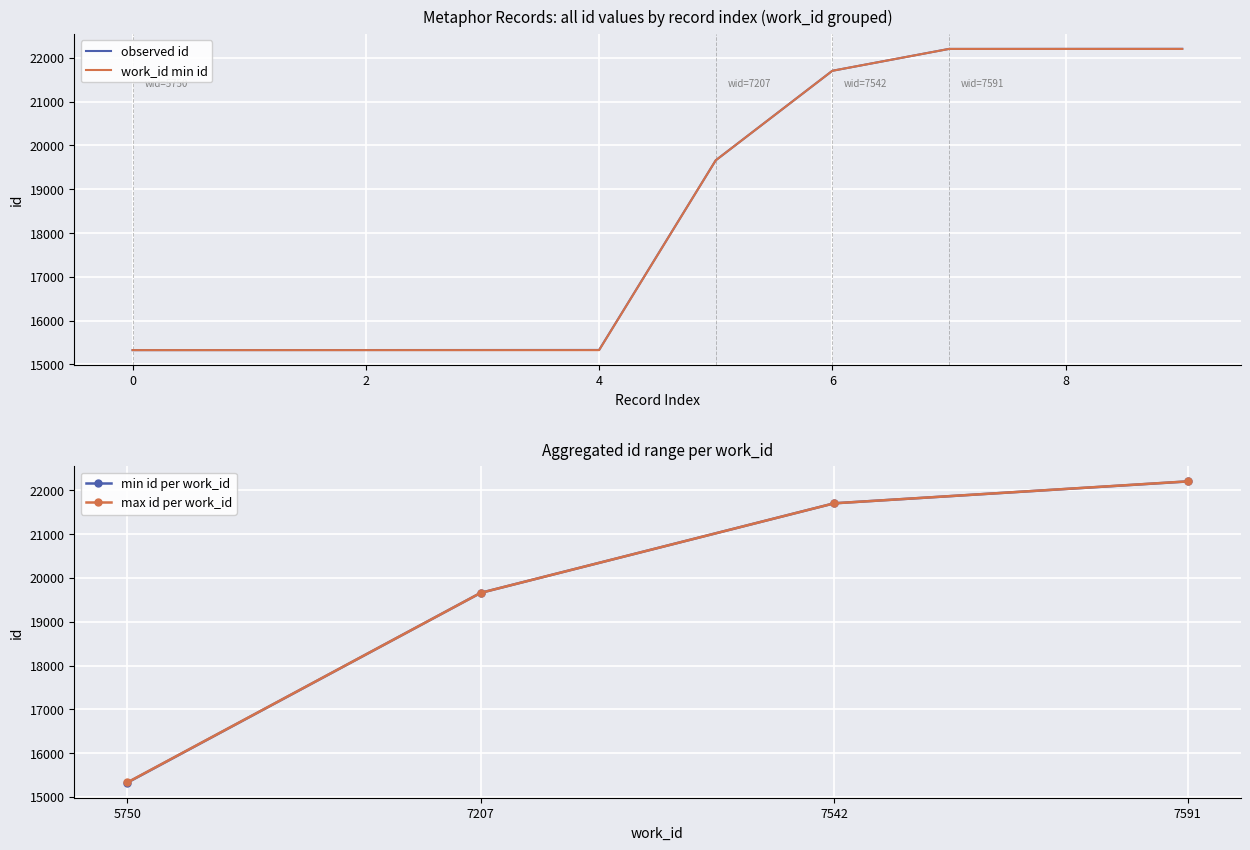

What is the average value?

18461